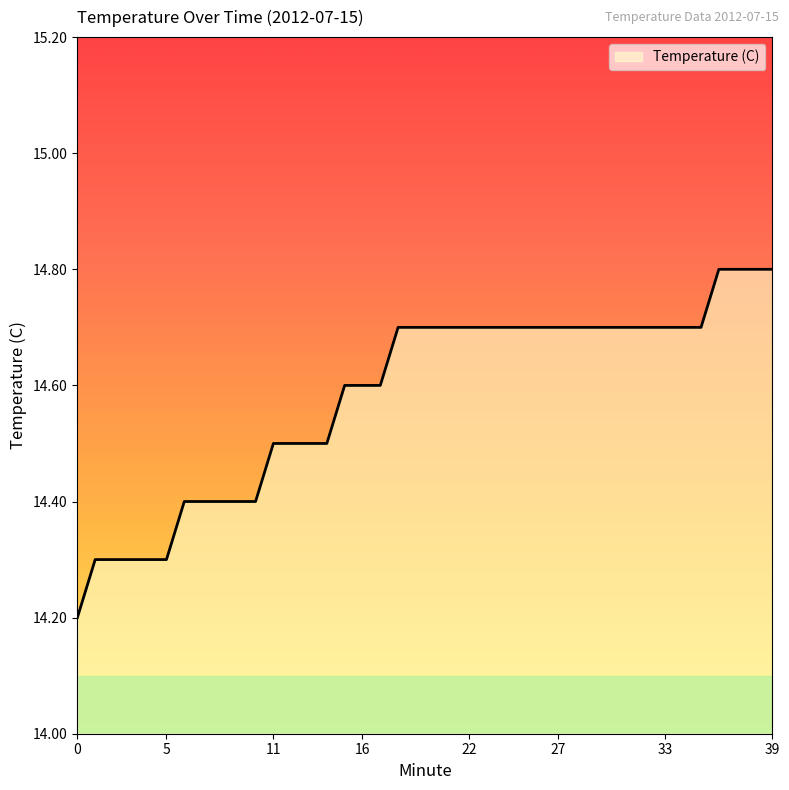

What is the maximum value shown in the chart?

14.8